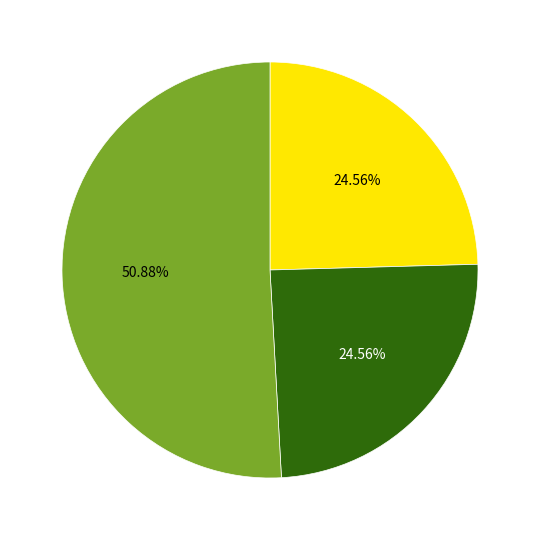

Does any single category account for the majority?

Yes